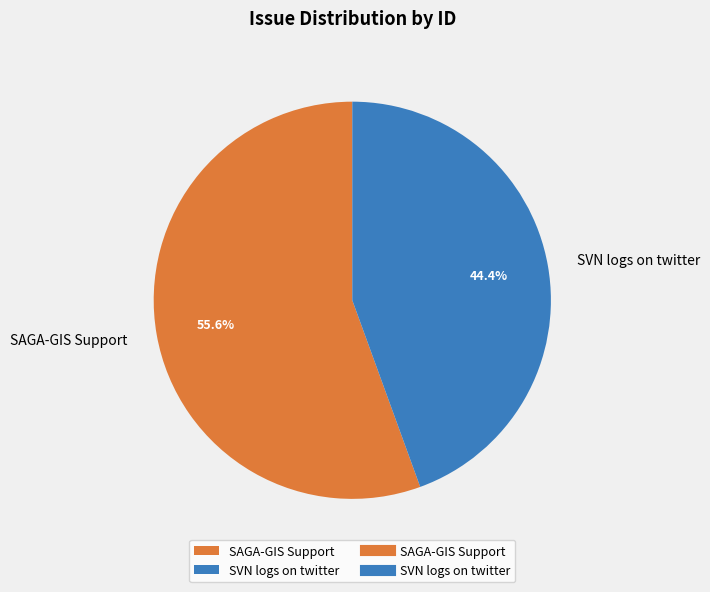

Which has a higher value, SAGA-GIS Support or SVN logs on twitter?

SAGA-GIS Support